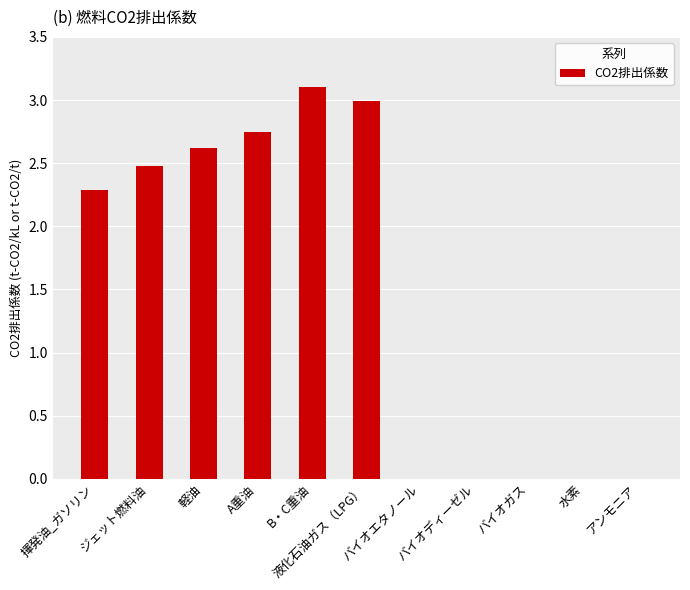

The chart shows a value of 2.3 at 揮発油_ガソリン. True or false?

True